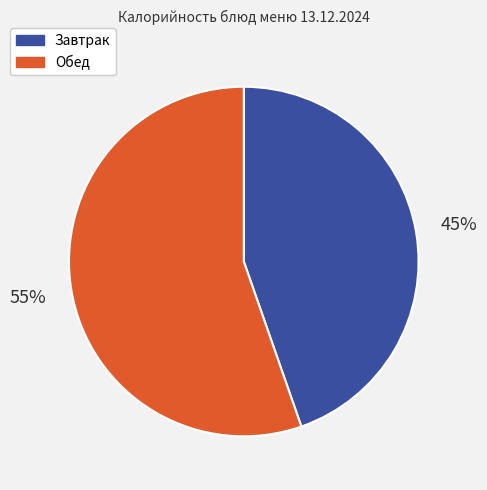

Is there a majority slice in this chart?

Yes